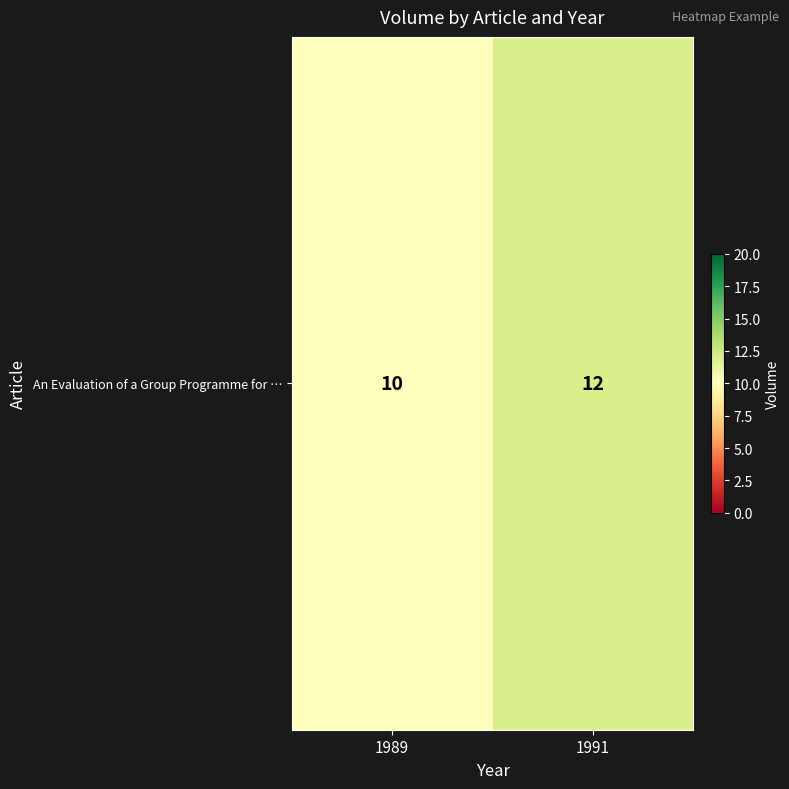

Approximately how many times larger is the value at 1991 compared to 1989?

1.2